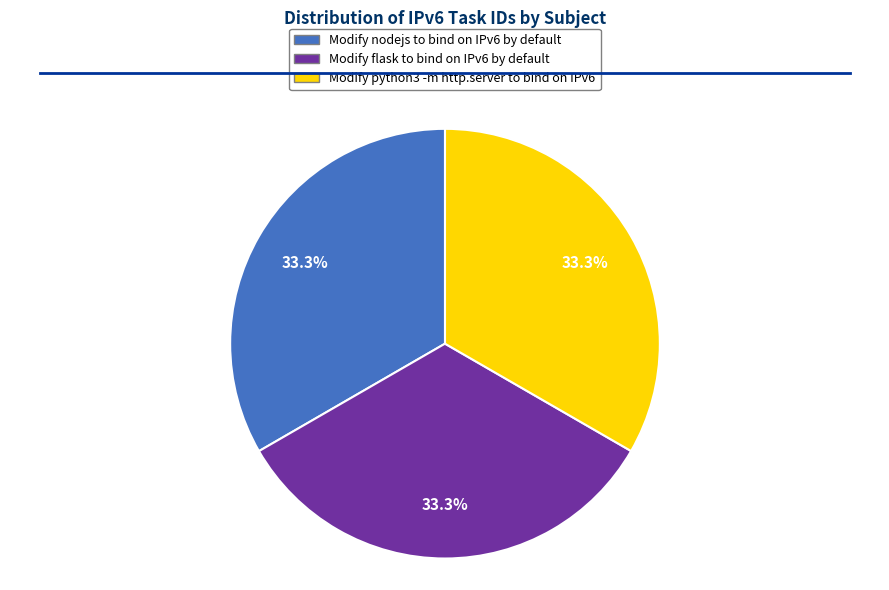

To the nearest percent, what percentage of the pie is Modify flask to bind on IPv6 by default?

33%